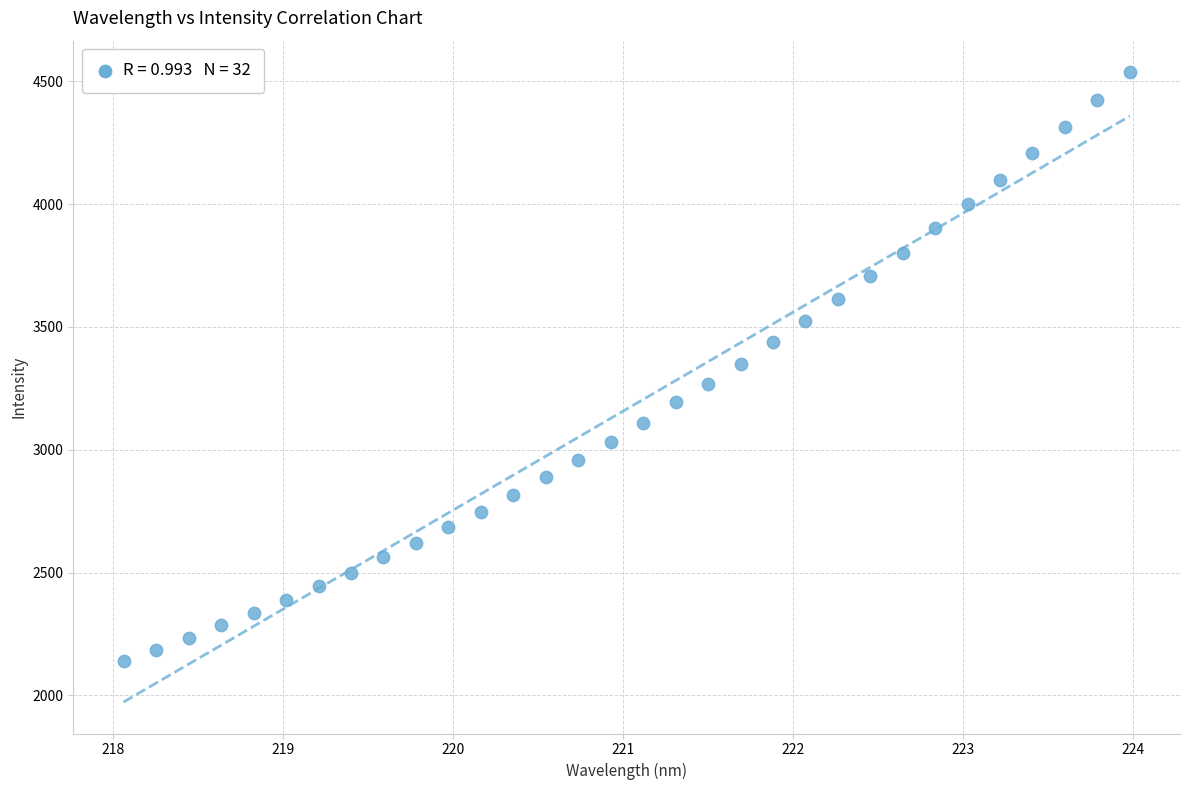

What is the range of Y values (max minus min)?

2399.2